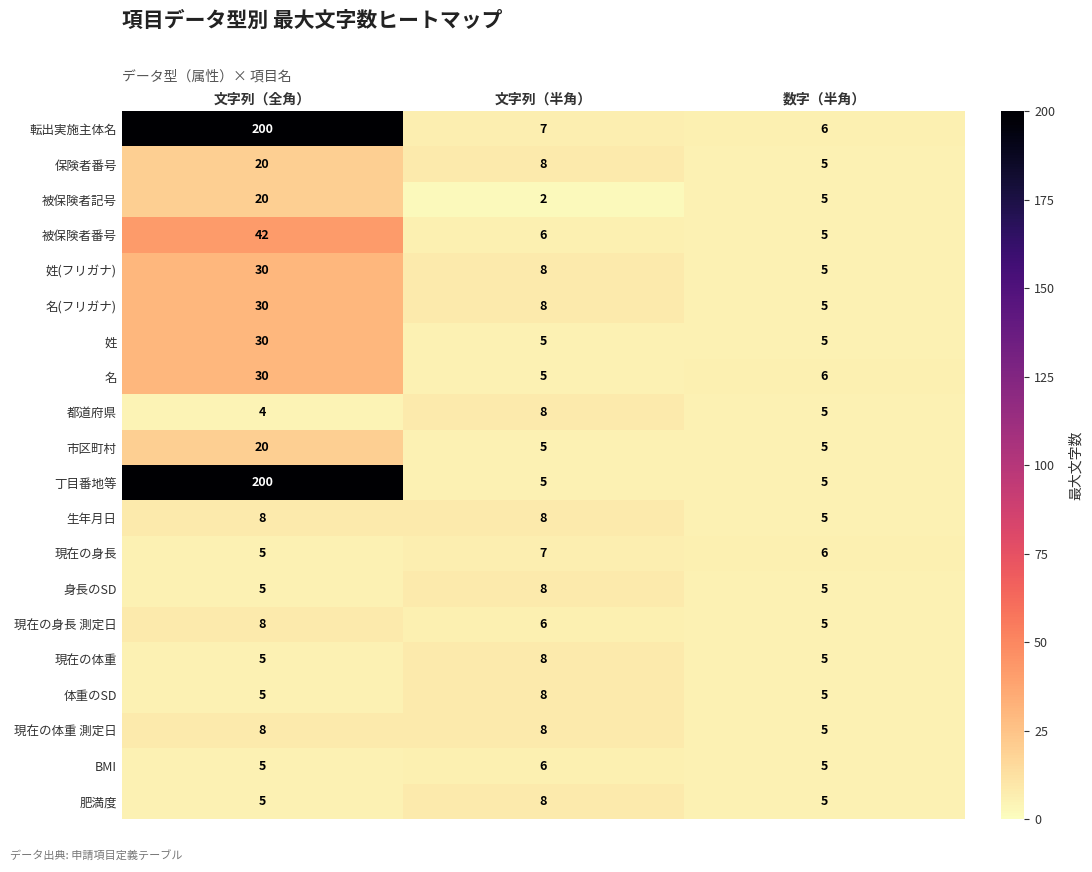

Count the 現在の身長 測定日 values in the range 5 to 8.

3